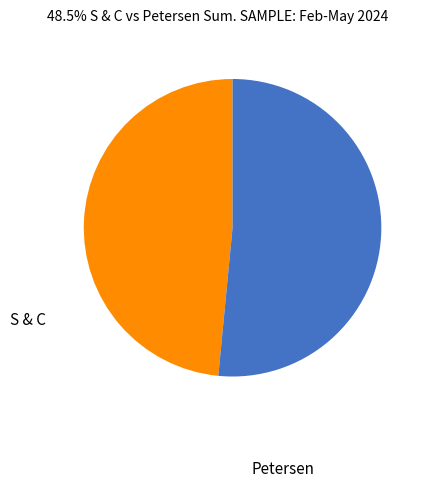

Is there a majority slice in this chart?

Yes